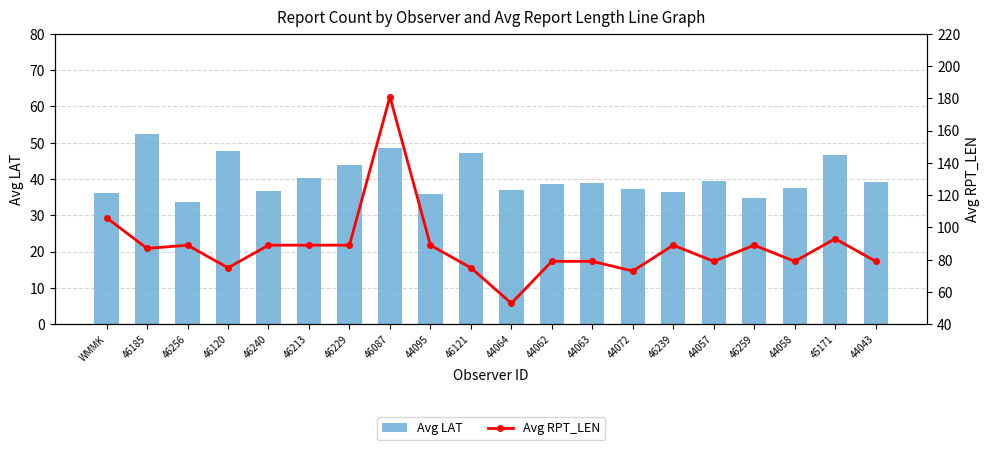

Which series has the widest spread of values?

Avg RPT_LEN